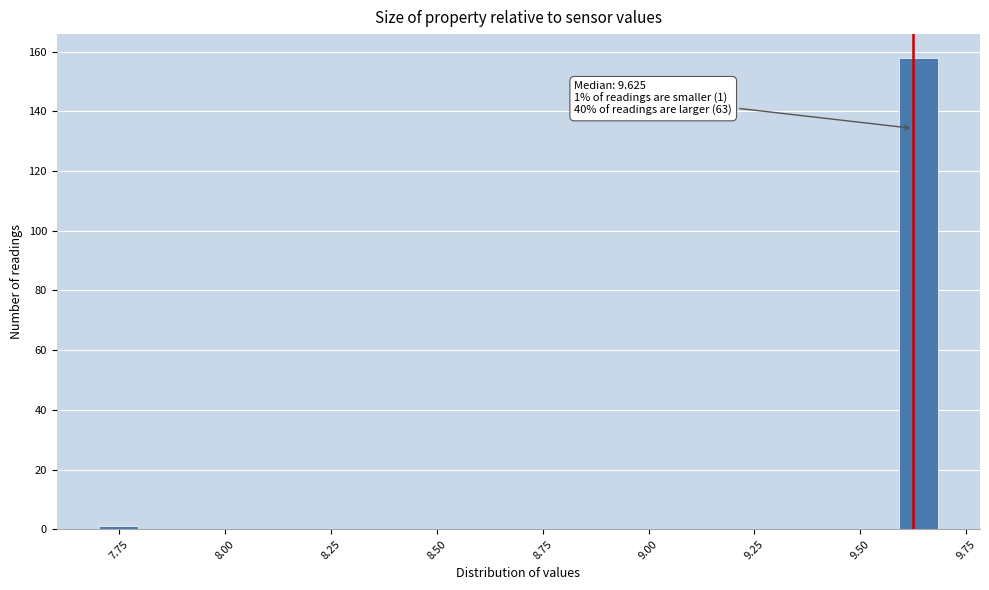

Read against the x-axis, roughly where is the centre of the tallest bar?

9.65